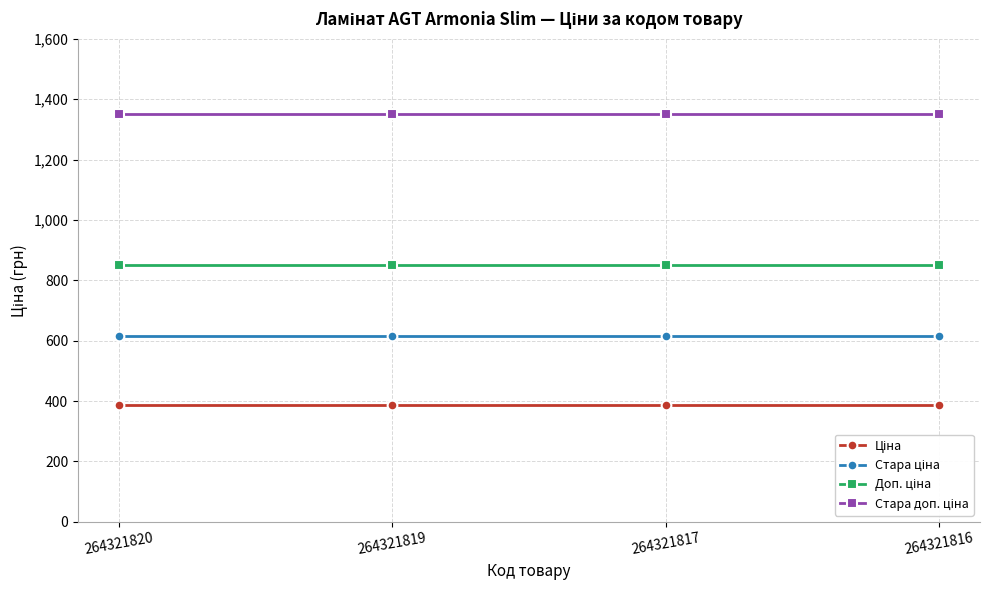

What is the smallest value displayed?

386.9